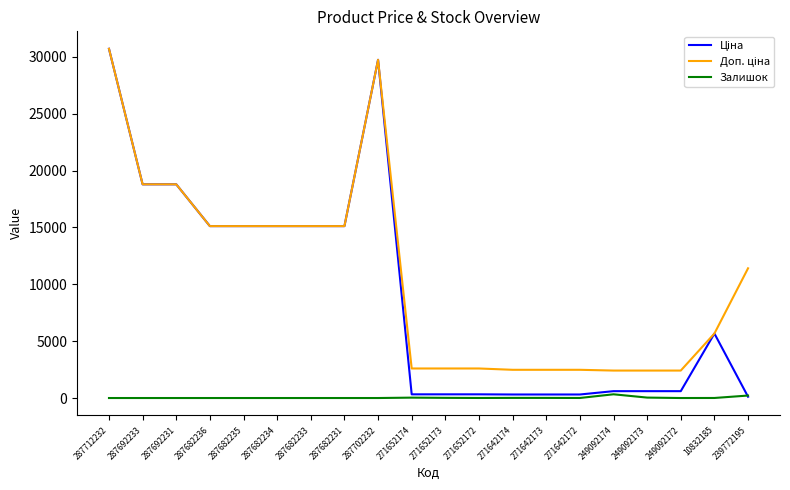

Which label corresponds to the largest value in the chart?

287712232